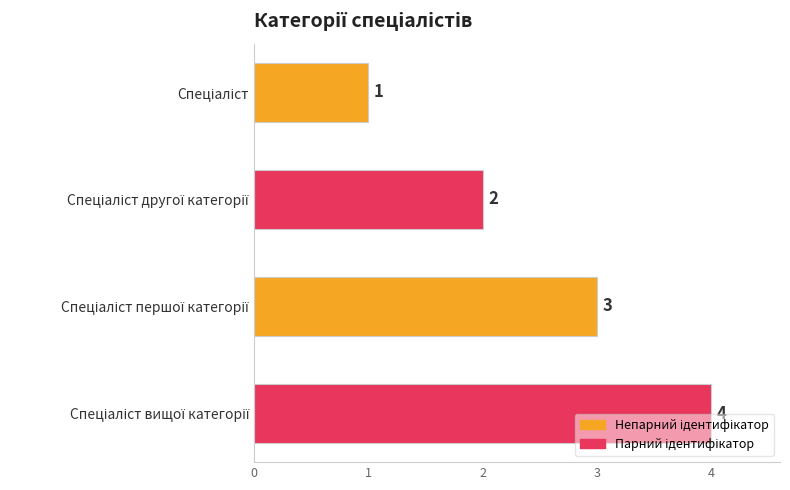

What is the sum of all values?

10